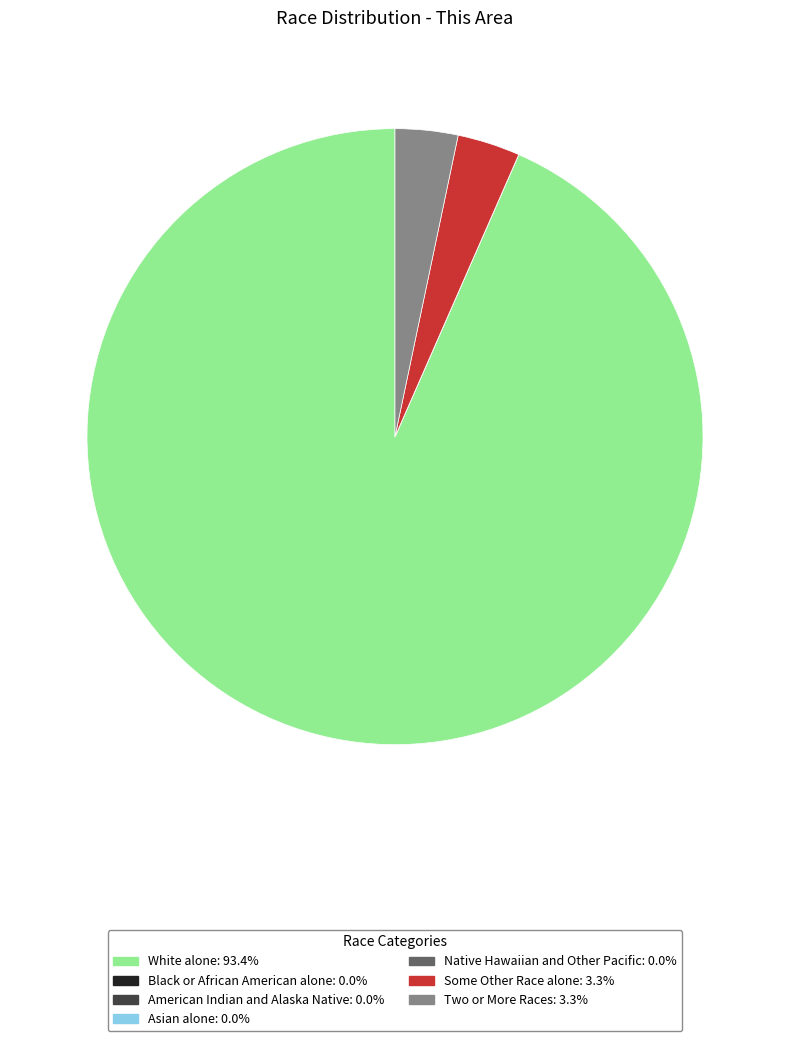

What is the majority slice?

White alone